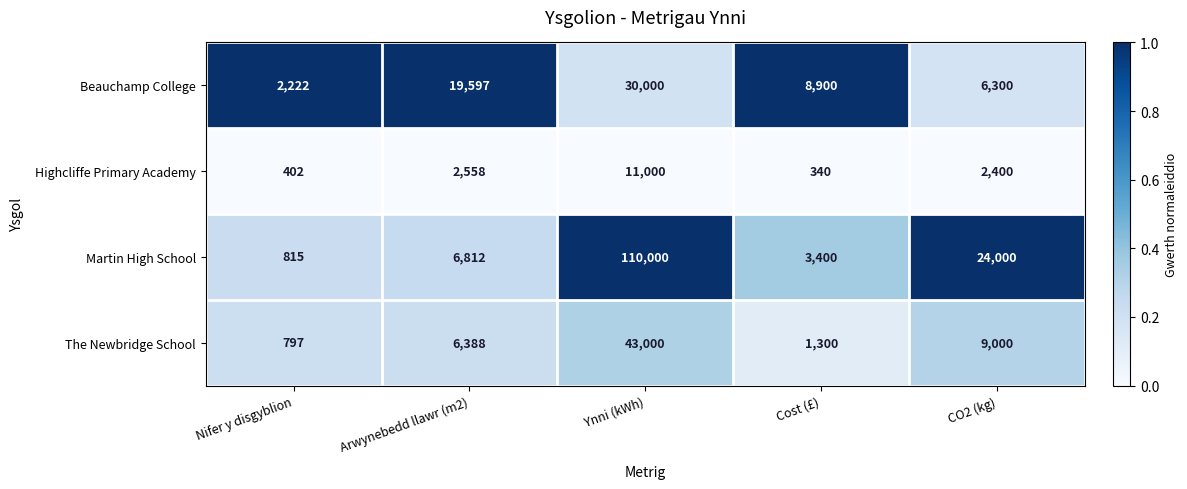

List the series in order of their peak value, highest first.

Martin High School, The Newbridge School, Beauchamp College, Highcliffe Primary Academy